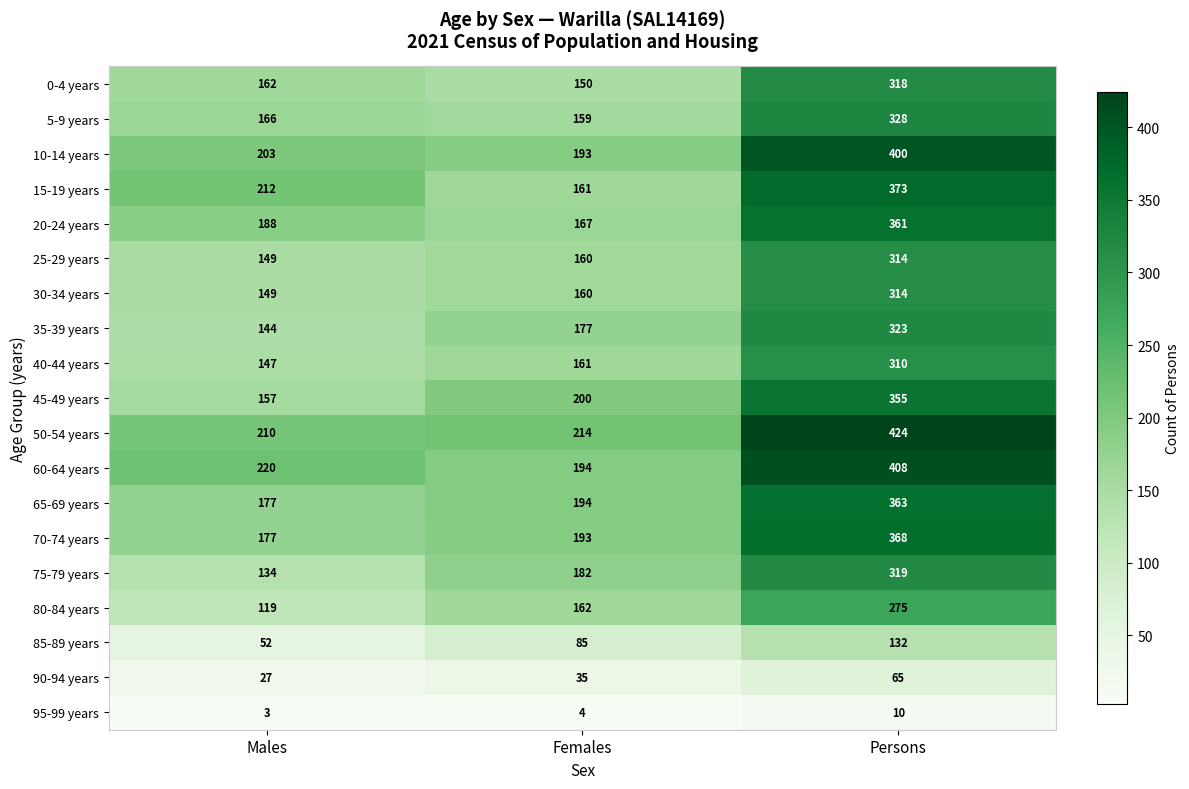

Between Males and Females, which series saw the biggest shift?

15-19 years